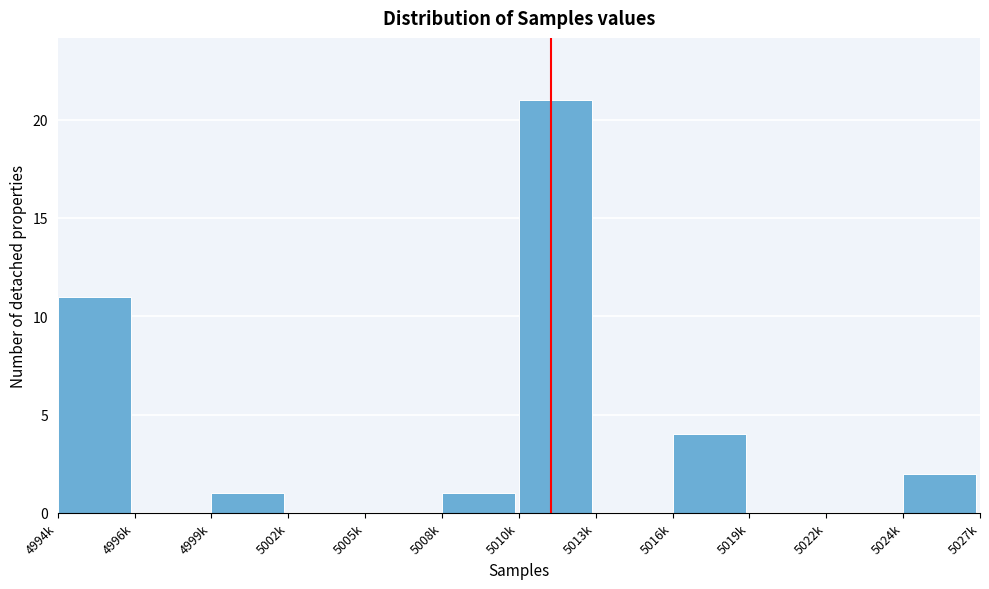

Reading left to right, list all the values displayed in this chart.

4994k=11	4996k=0	4999k=1	5002k=0	5005k=0	5008k=1	5010k=21	5013k=0	5016k=4	5019k=0	5022k=0	5024k=2